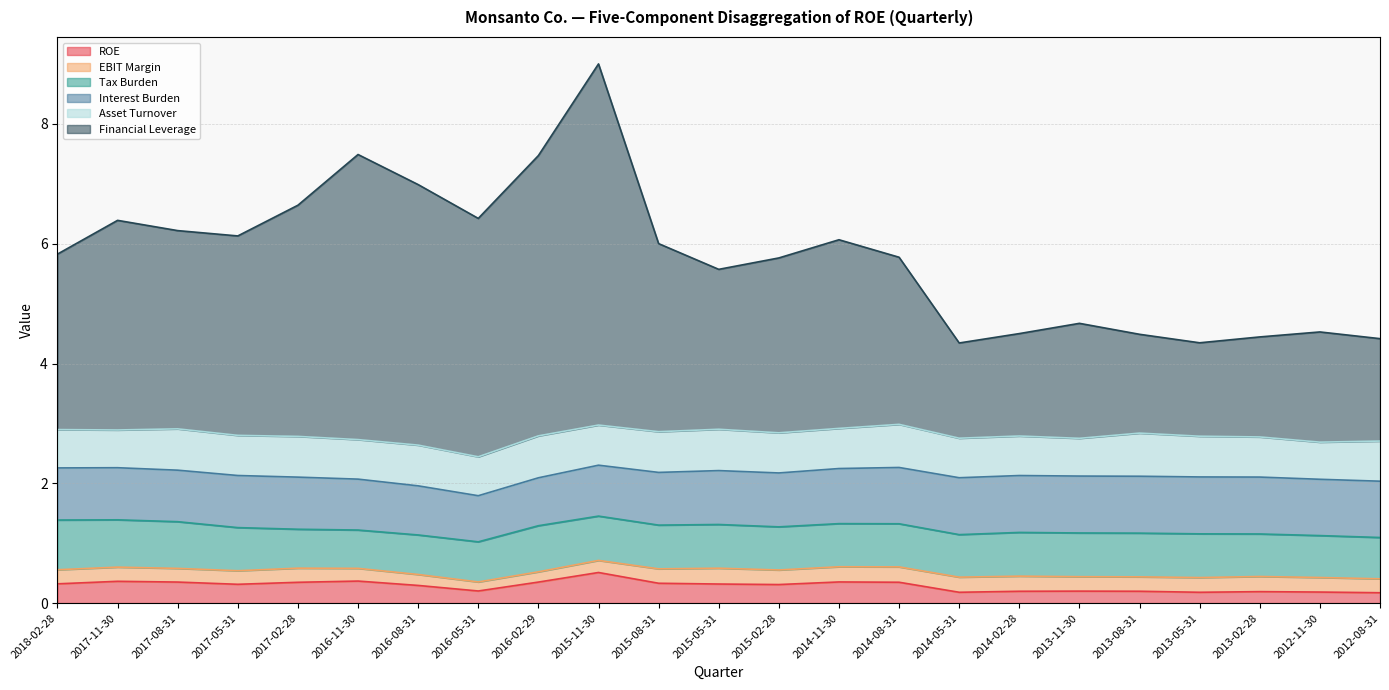

Reading right to left, transcribe all the data shown in this chart.

ROE: 2012-08-31=0.2	2012-11-30=0.2	2013-02-28=0.2	2013-05-31=0.2	2013-08-31=0.2	2013-11-30=0.2	2014-02-28=0.2	2014-05-31=0.2	2014-08-31=0.3	2014-11-30=0.4	2015-02-28=0.3	2015-05-31=0.3	2015-08-31=0.3	2015-11-30=0.5	2016-02-29=0.4	2016-05-31=0.2	2016-08-31=0.3	2016-11-30=0.4	2017-02-28=0.3	2017-05-31=0.3	2017-08-31=0.4	2017-11-30=0.4	2018-02-28=0.3
EBIT Margin: 2012-08-31=0.2	2012-11-30=0.2	2013-02-28=0.3	2013-05-31=0.2	2013-08-31=0.2	2013-11-30=0.2	2014-02-28=0.3	2014-05-31=0.3	2014-08-31=0.3	2014-11-30=0.3	2015-02-28=0.2	2015-05-31=0.3	2015-08-31=0.2	2015-11-30=0.2	2016-02-29=0.2	2016-05-31=0.2	2016-08-31=0.2	2016-11-30=0.2	2017-02-28=0.2	2017-05-31=0.2	2017-08-31=0.2	2017-11-30=0.2	2018-02-28=0.2
Tax Burden: 2012-08-31=0.7	2012-11-30=0.7	2013-02-28=0.7	2013-05-31=0.7	2013-08-31=0.7	2013-11-30=0.7	2014-02-28=0.7	2014-05-31=0.7	2014-08-31=0.7	2014-11-30=0.7	2015-02-28=0.7	2015-05-31=0.7	2015-08-31=0.7	2015-11-30=0.7	2016-02-29=0.8	2016-05-31=0.7	2016-08-31=0.7	2016-11-30=0.6	2017-02-28=0.7	2017-05-31=0.7	2017-08-31=0.8	2017-11-30=0.8	2018-02-28=0.8
Interest Burden: 2012-08-31=0.9	2012-11-30=0.9	2013-02-28=0.9	2013-05-31=0.9	2013-08-31=0.9	2013-11-30=0.9	2014-02-28=0.9	2014-05-31=0.9	2014-08-31=0.9	2014-11-30=0.9	2015-02-28=0.9	2015-05-31=0.9	2015-08-31=0.9	2015-11-30=0.8	2016-02-29=0.8	2016-05-31=0.8	2016-08-31=0.8	2016-11-30=0.8	2017-02-28=0.9	2017-05-31=0.9	2017-08-31=0.9	2017-11-30=0.9	2018-02-28=0.9
Asset Turnover: 2012-08-31=0.7	2012-11-30=0.6	2013-02-28=0.7	2013-05-31=0.7	2013-08-31=0.7	2013-11-30=0.6	2014-02-28=0.7	2014-05-31=0.7	2014-08-31=0.7	2014-11-30=0.7	2015-02-28=0.7	2015-05-31=0.7	2015-08-31=0.7	2015-11-30=0.7	2016-02-29=0.7	2016-05-31=0.7	2016-08-31=0.7	2016-11-30=0.7	2017-02-28=0.7	2017-05-31=0.7	2017-08-31=0.7	2017-11-30=0.6	2018-02-28=0.6
Financial Leverage: 2012-08-31=1.7	2012-11-30=1.8	2013-02-28=1.7	2013-05-31=1.6	2013-08-31=1.6	2013-11-30=1.9	2014-02-28=1.7	2014-05-31=1.6	2014-08-31=2.8	2014-11-30=3.1	2015-02-28=2.9	2015-05-31=2.7	2015-08-31=3.1	2015-11-30=6.0	2016-02-29=4.7	2016-05-31=4.0	2016-08-31=4.3	2016-11-30=4.8	2017-02-28=3.9	2017-05-31=3.3	2017-08-31=3.3	2017-11-30=3.5	2018-02-28=2.9